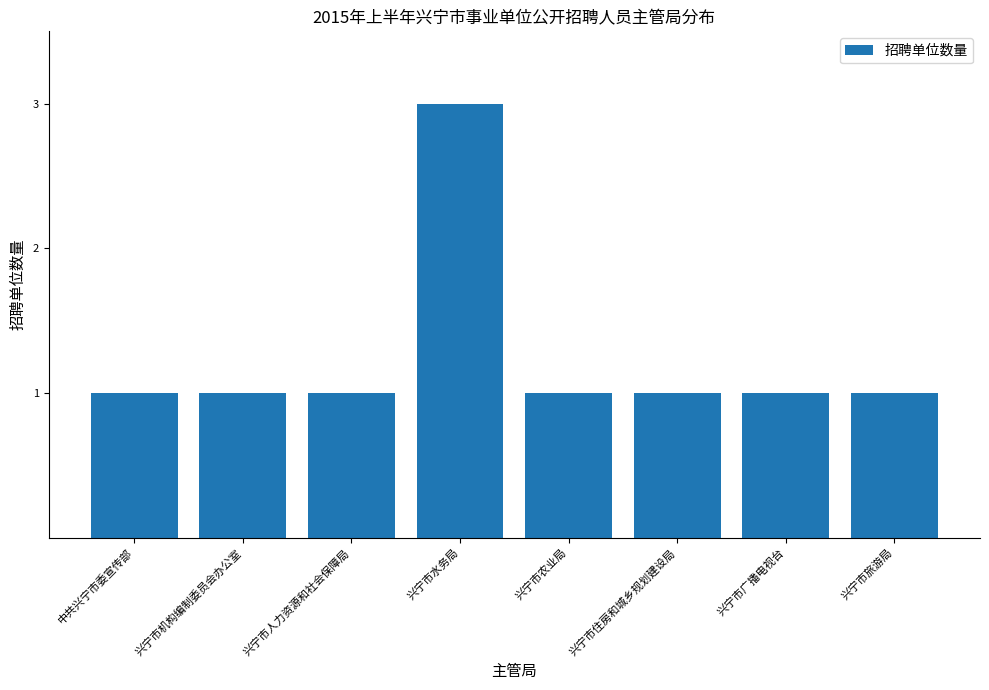

Which has a higher value, 兴宁市广播电视台 or 兴宁市水务局?

兴宁市水务局